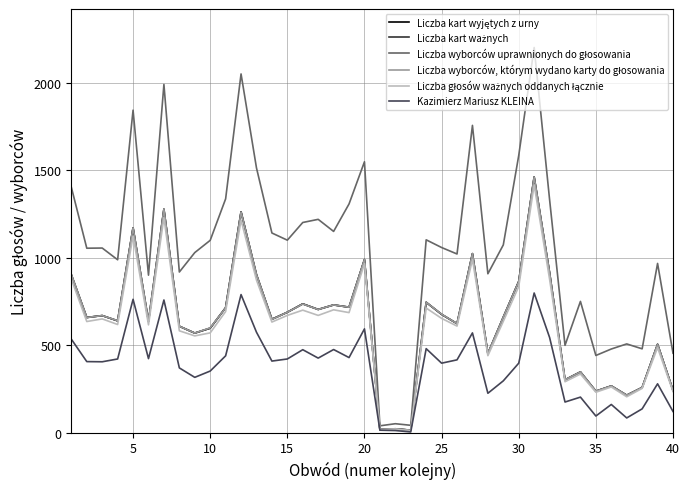

Does the chart have visible grid lines?

Yes